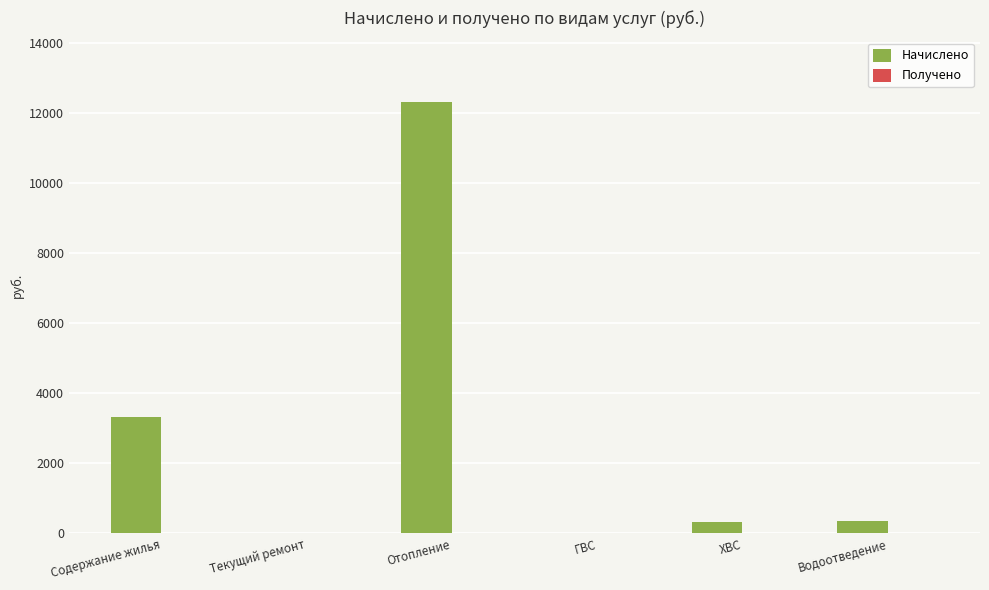

At which category does the chart reach its peak across all series?

Отопление